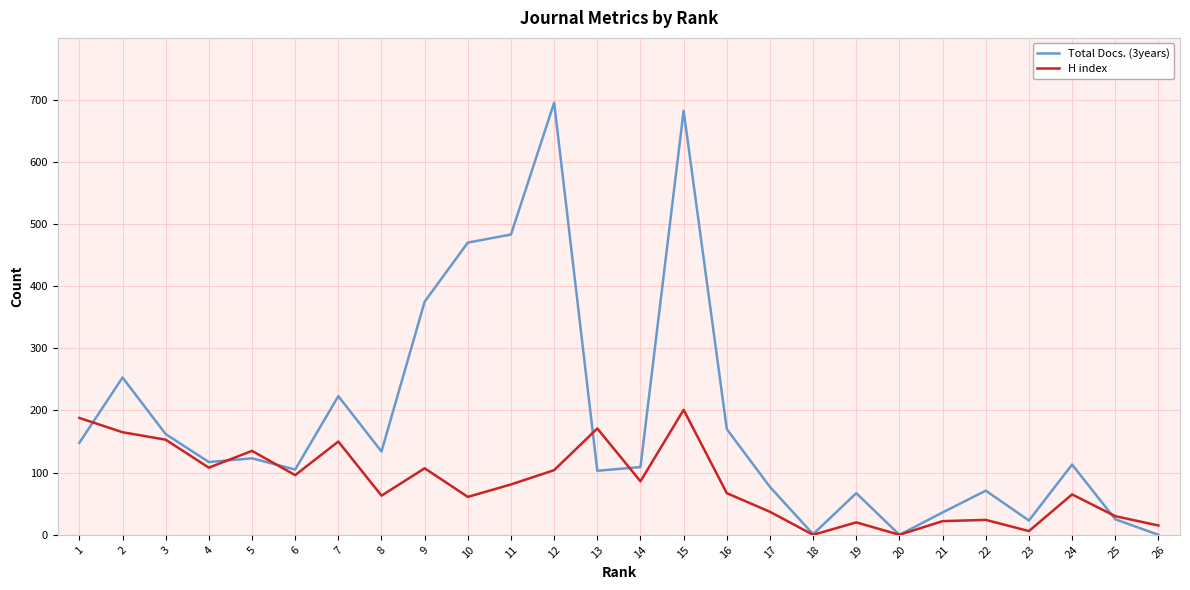

At which category is the sum across all series the highest?

15